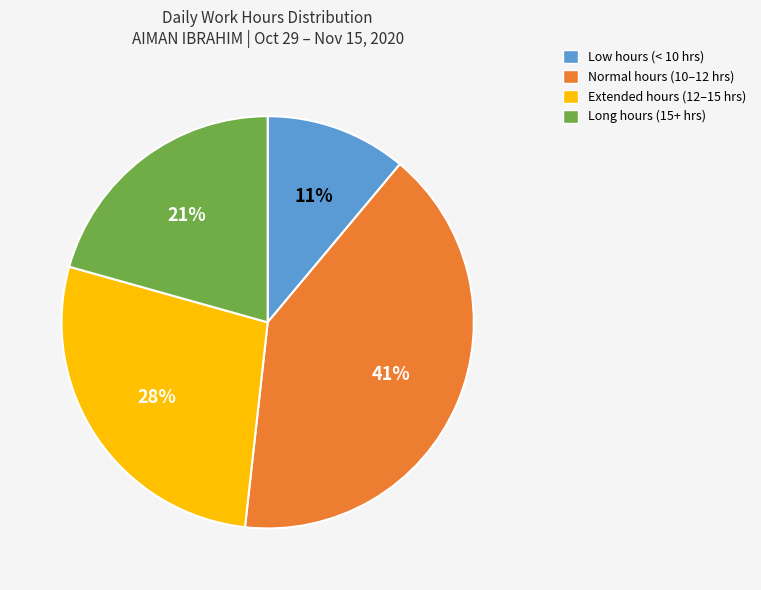

Count the number of slices in the pie.

4